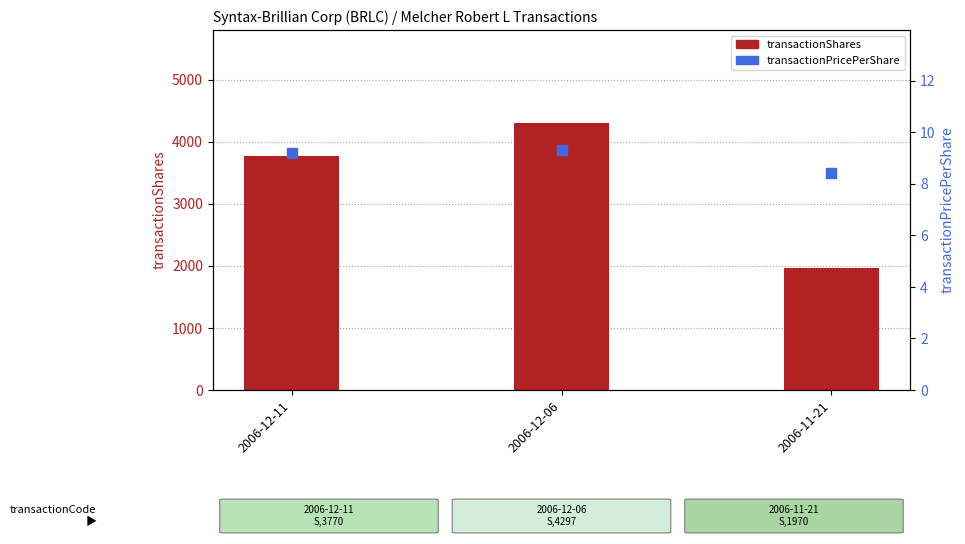

At how many categories does at least one series exceed 1403?

3